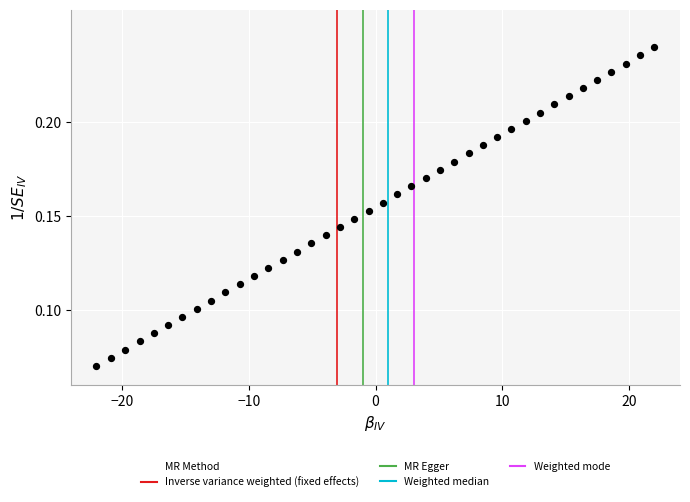

What is the range of X values (max minus min)?

44.0